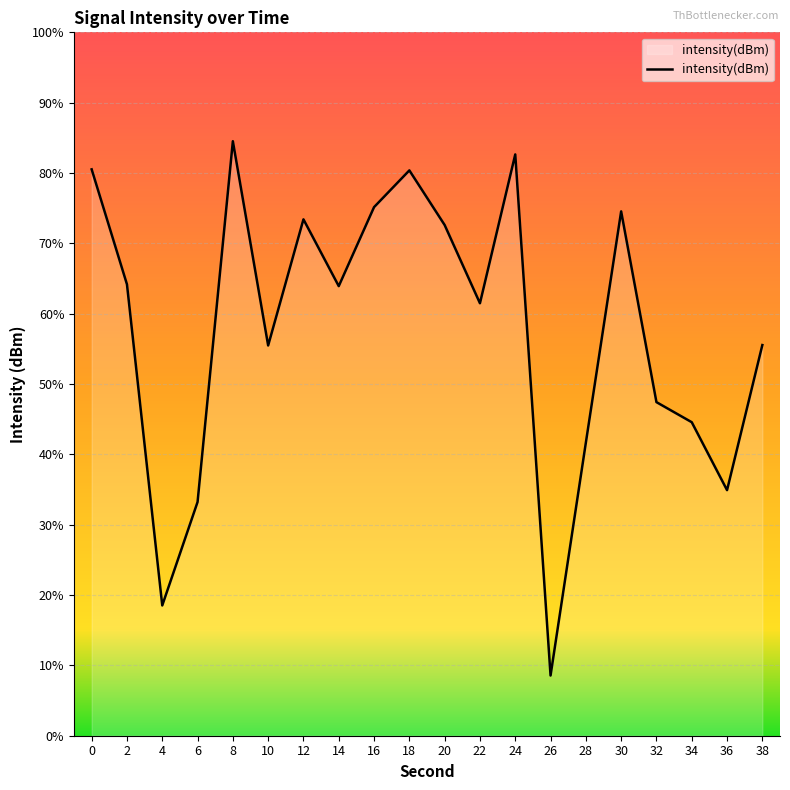

Between 10 and 2, which is larger?

2